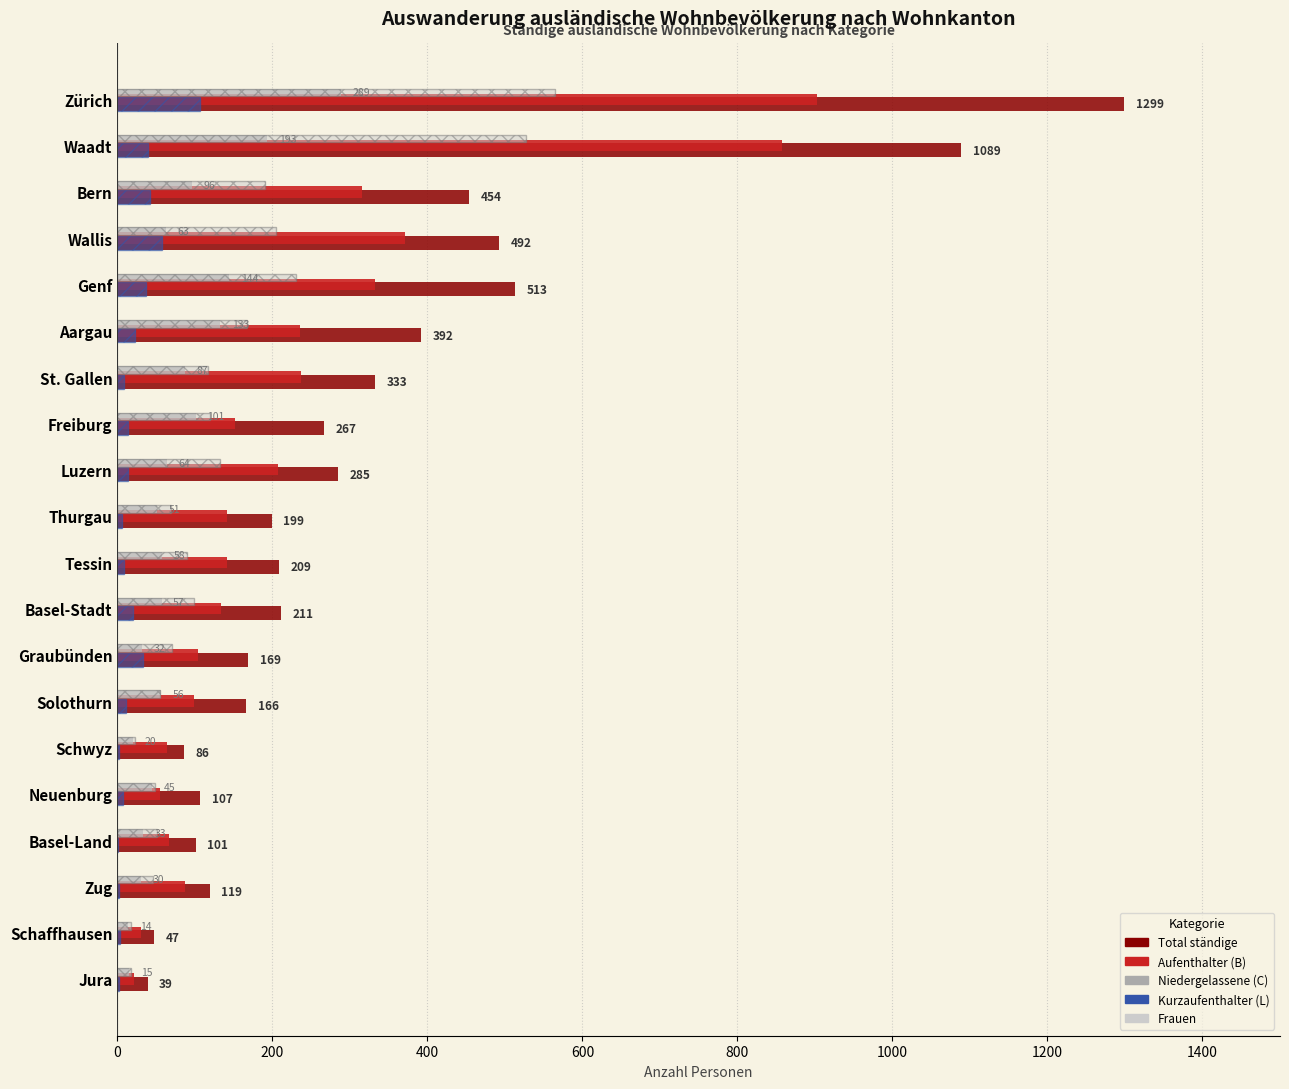

How many categories are shown in the chart?

20